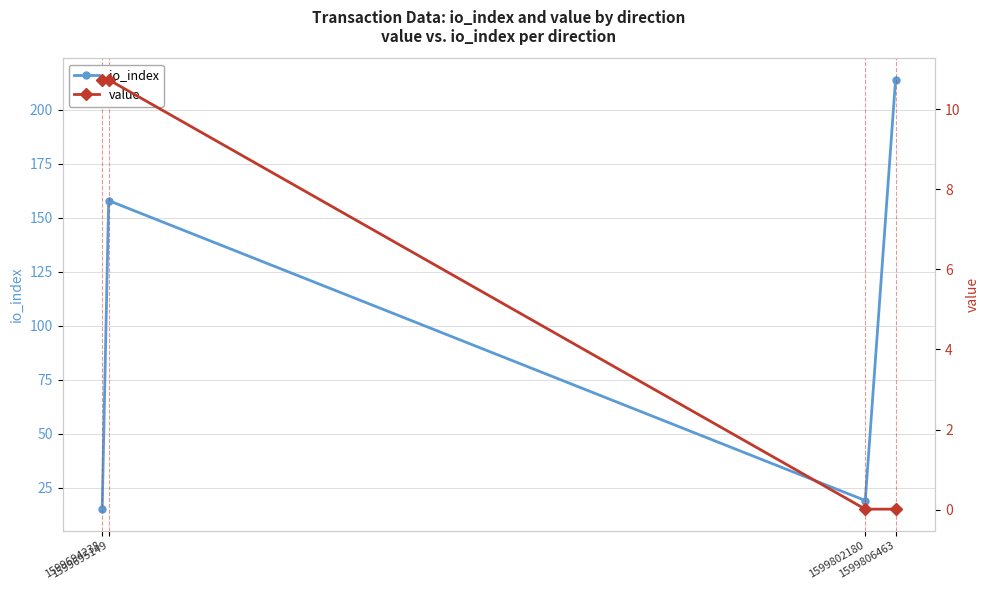

In io_index, how many points are lower than both neighbors (excluding endpoints)?

1